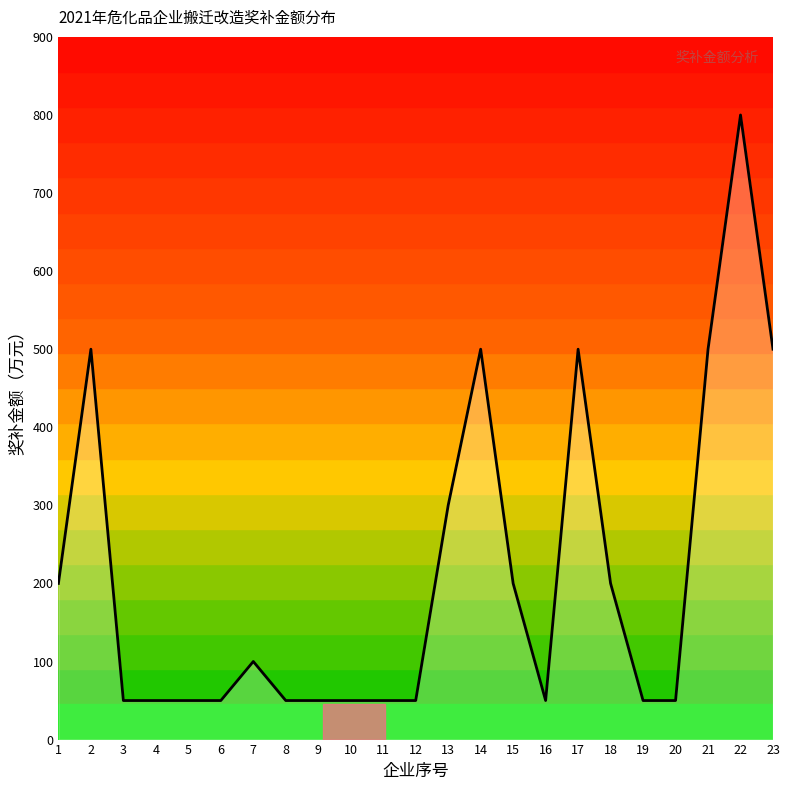

Between 13 and 11, which is larger?

13